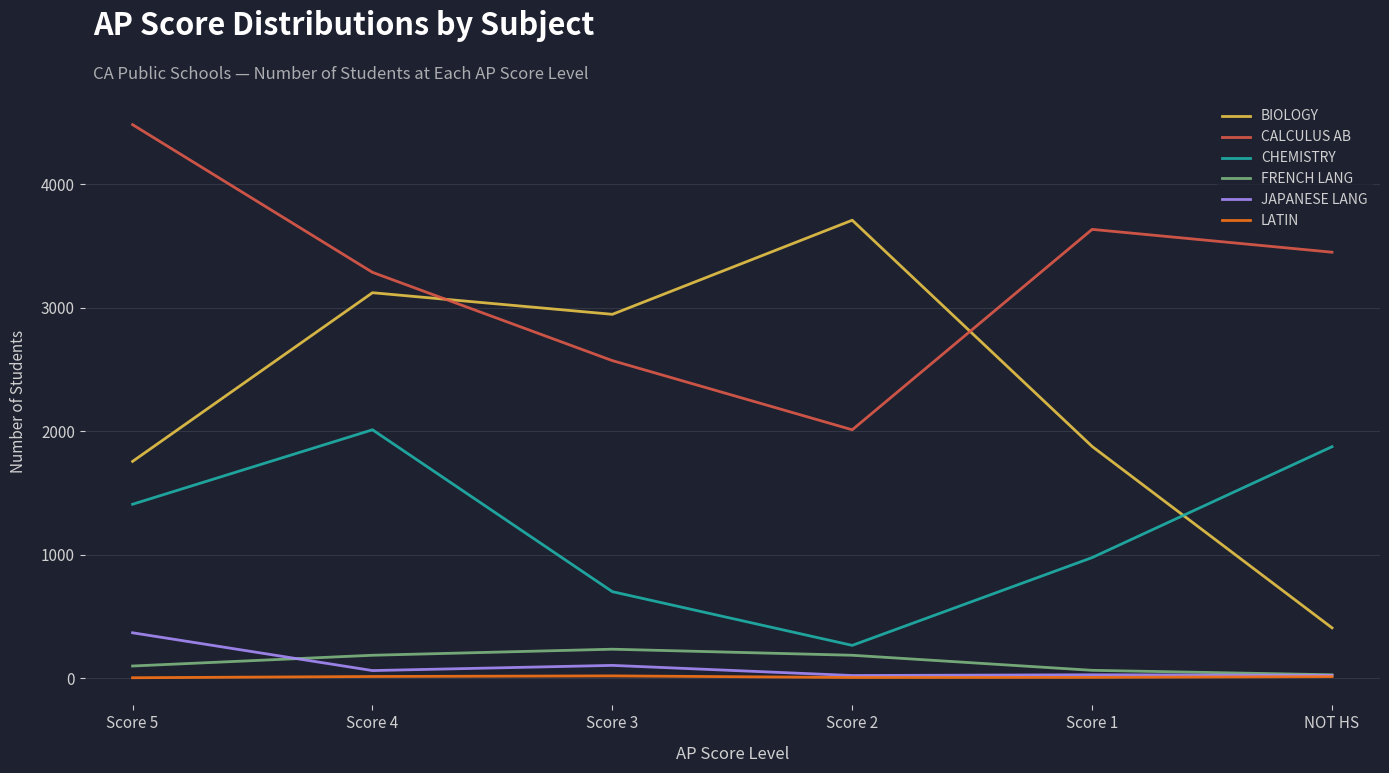

Which series has the largest total across all categories?

CALCULUS AB